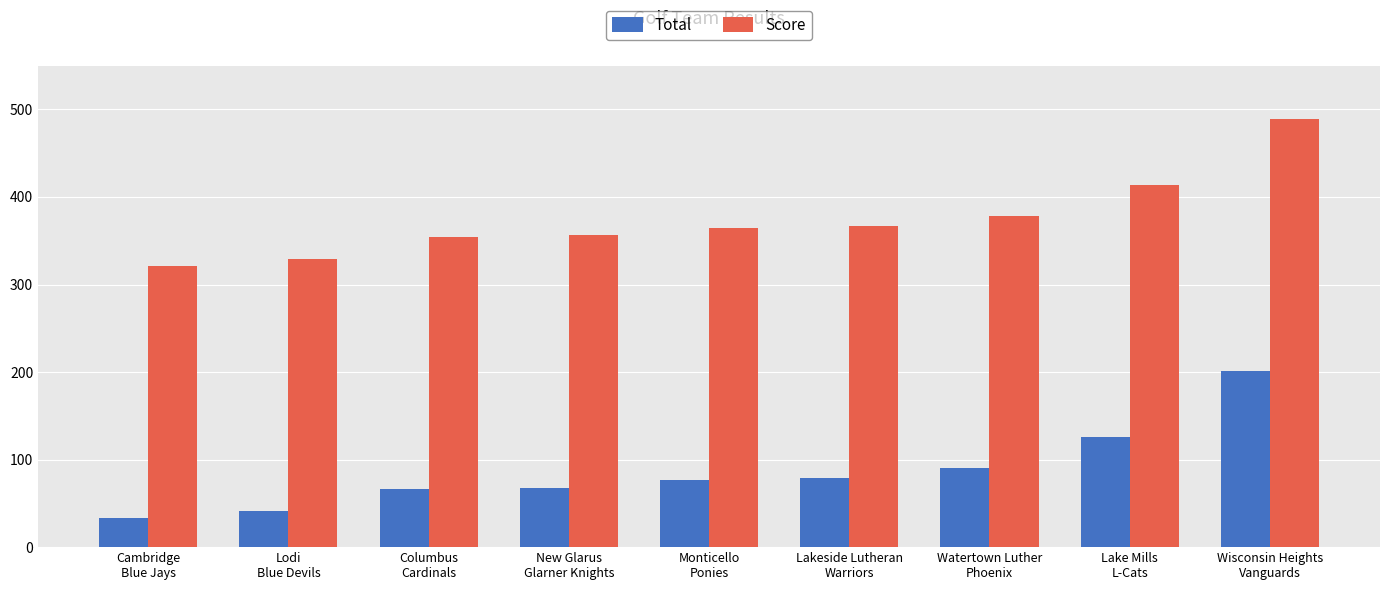

What is the average value of the Total series?

87